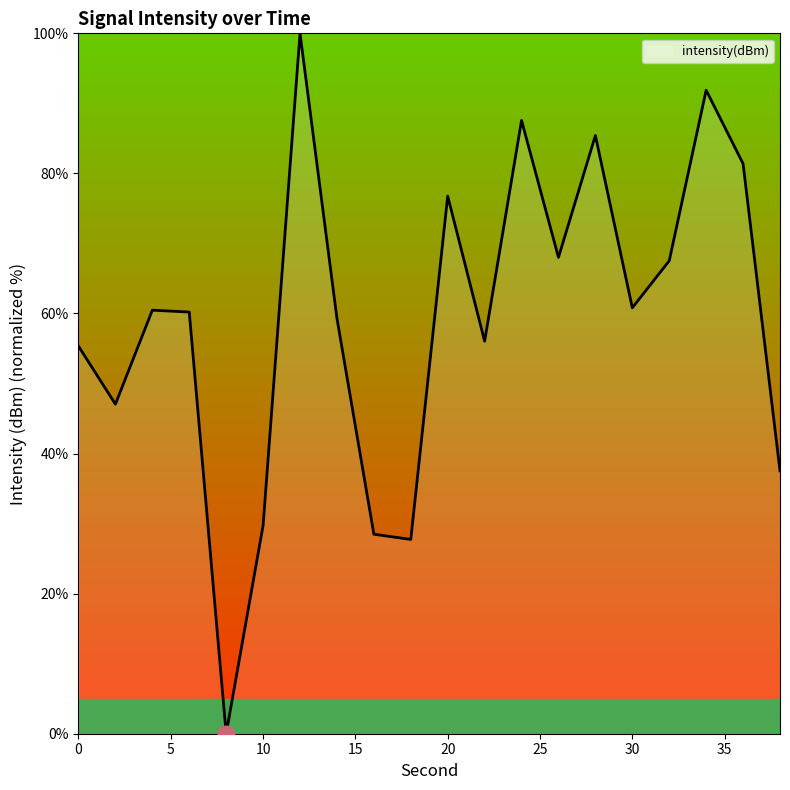

What is the maximum value shown in the chart?

100.0